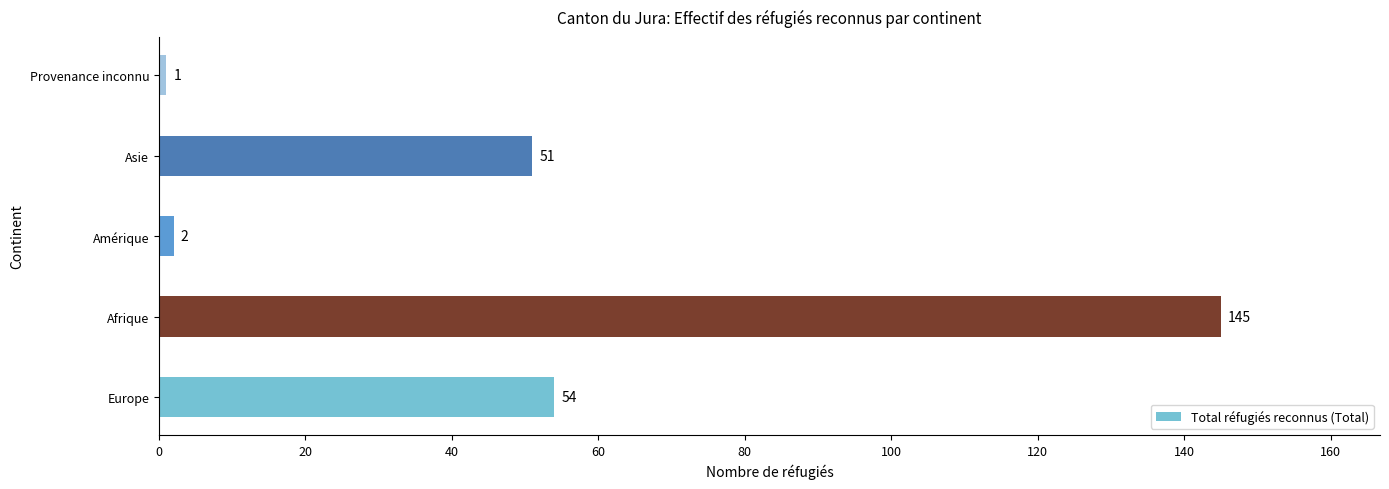

List the labels in order of value, smallest first.

Provenance inconnu, Amérique, Asie, Europe, Afrique